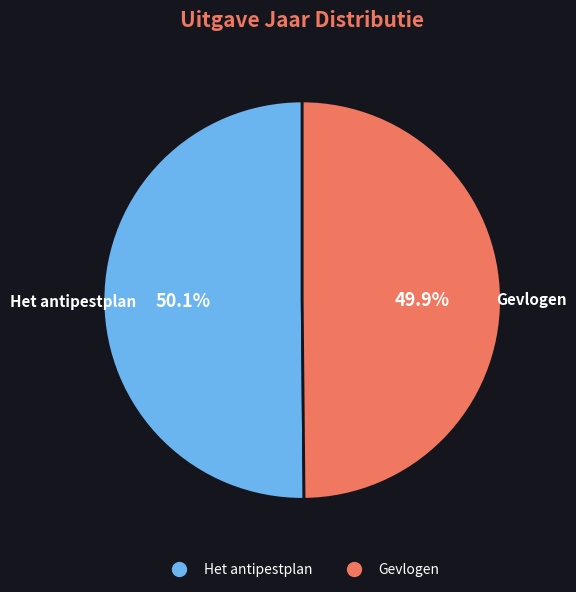

What percentage is the Het antipestplan slice, to the nearest percent?

50%